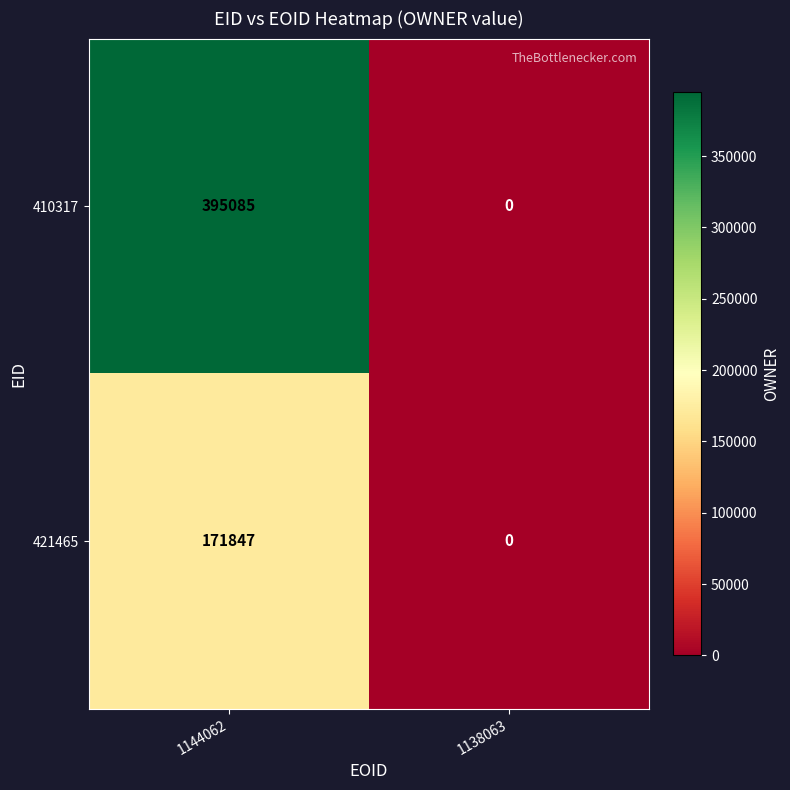

List the series in order of their overall mean, highest first.

410317, 421465